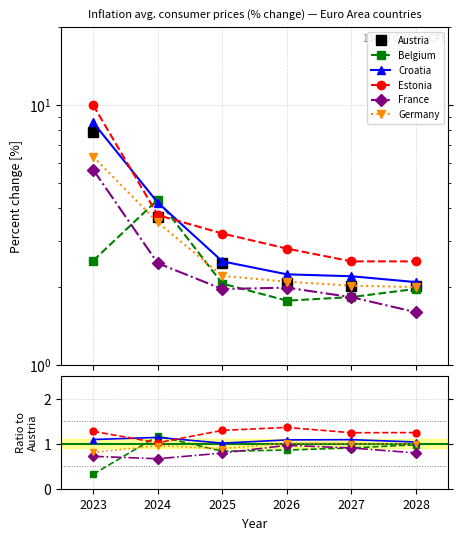

Which series ends up on top after the final intersection of Croatia and Belgium?

Croatia